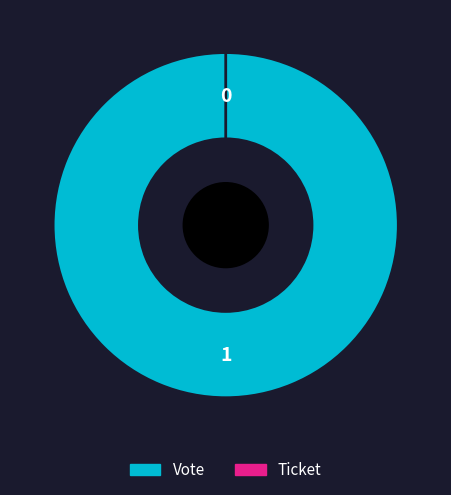

Combined, do Ticket and Vote account for over 50%?

Yes